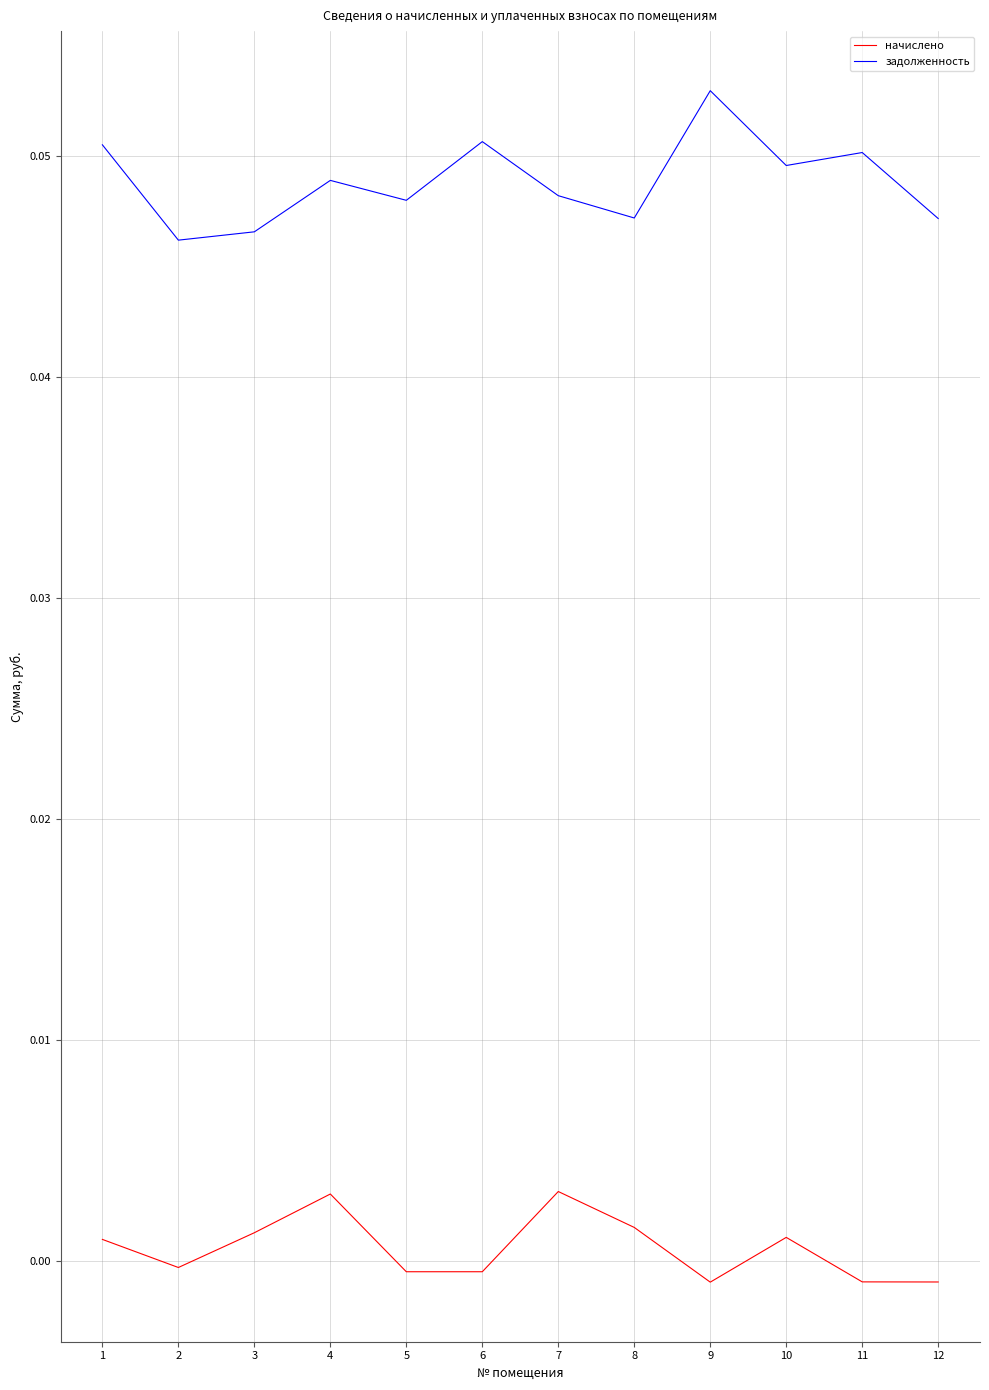

Is this an area chart (filled region under the line)?

No